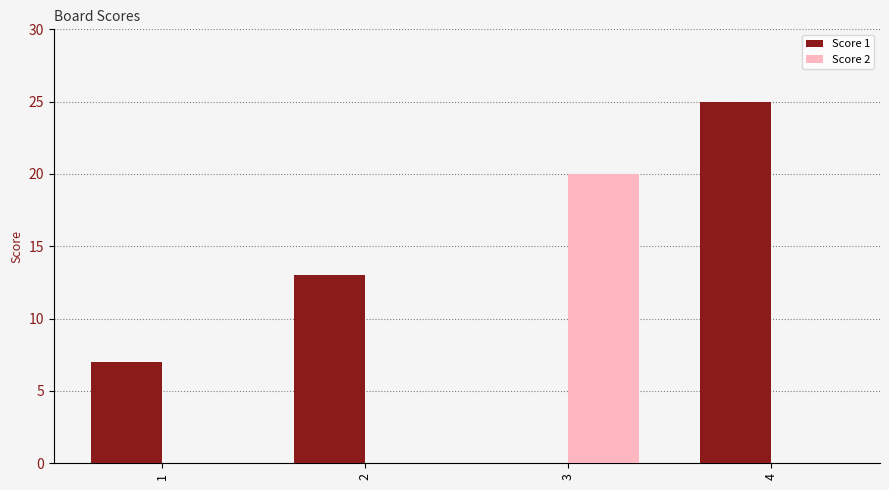

What is the sum of all Score 1 values?

45